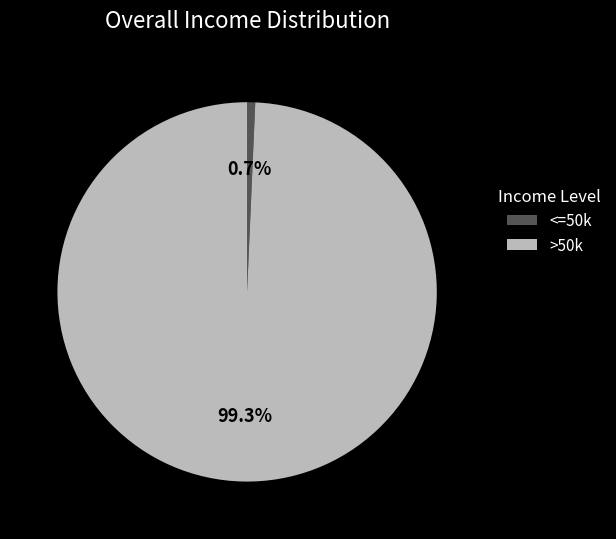

Does any single category account for the majority?

Yes